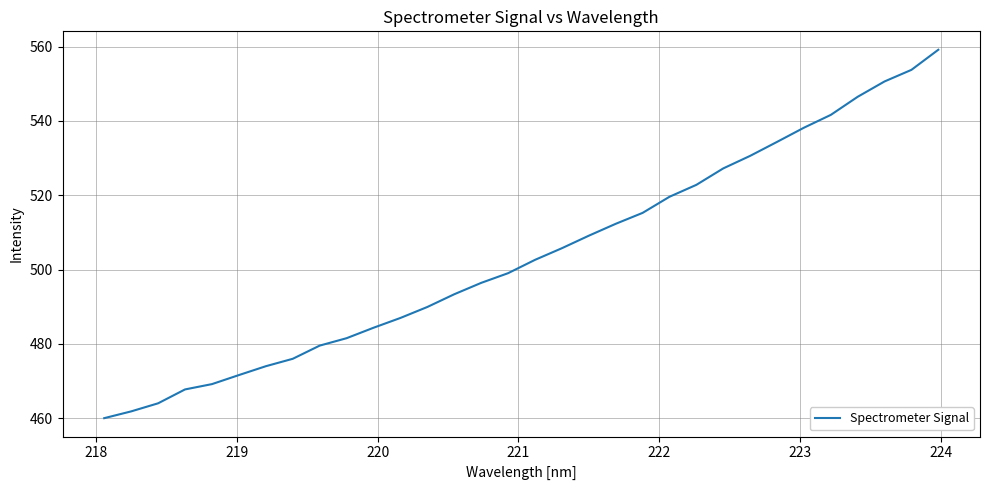

What is the sum of all values?

16124.8